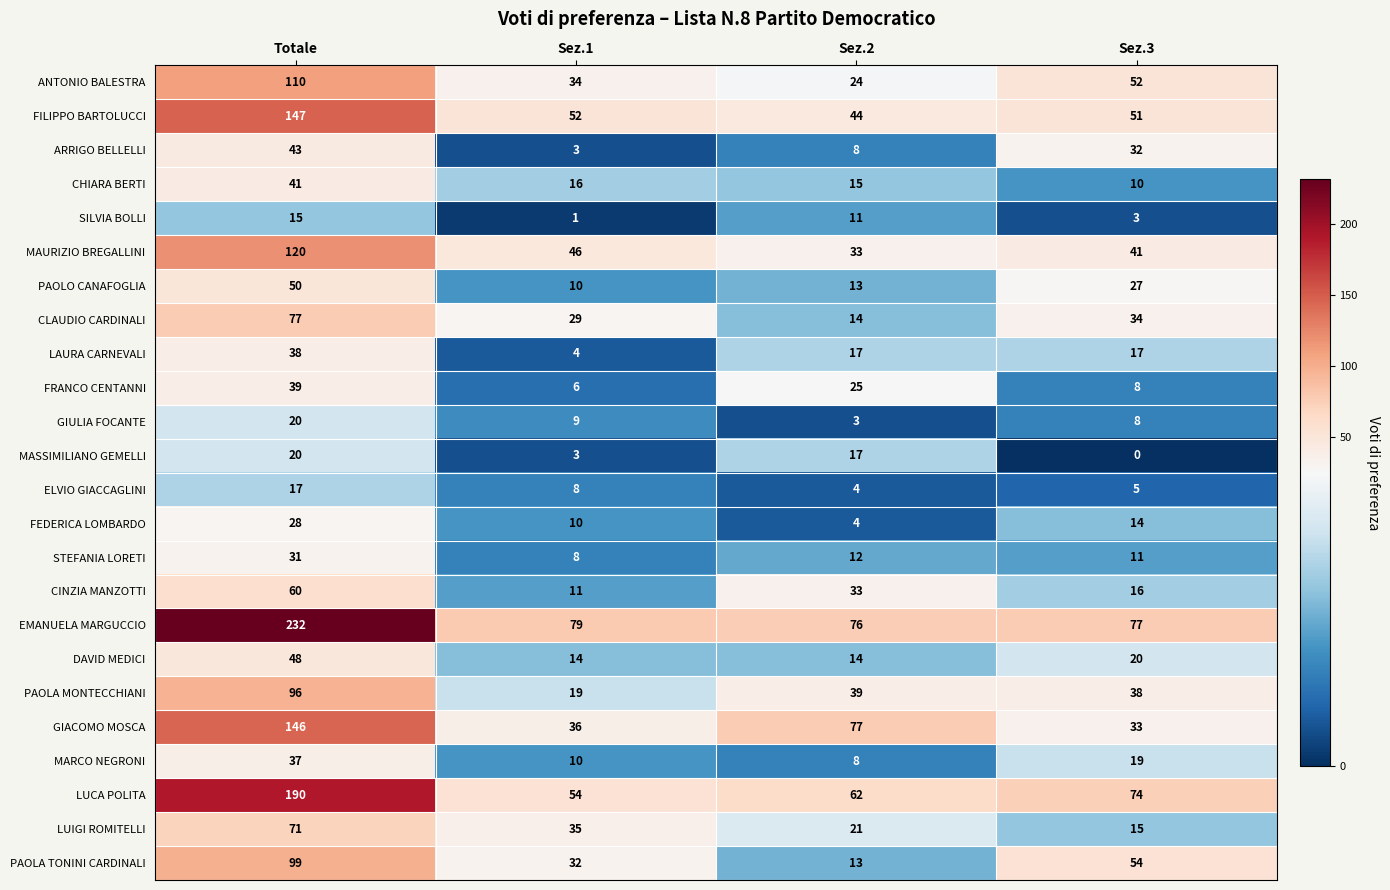

Is it true that GIULIA FOCANTE equals 3 at Sez.1?

False